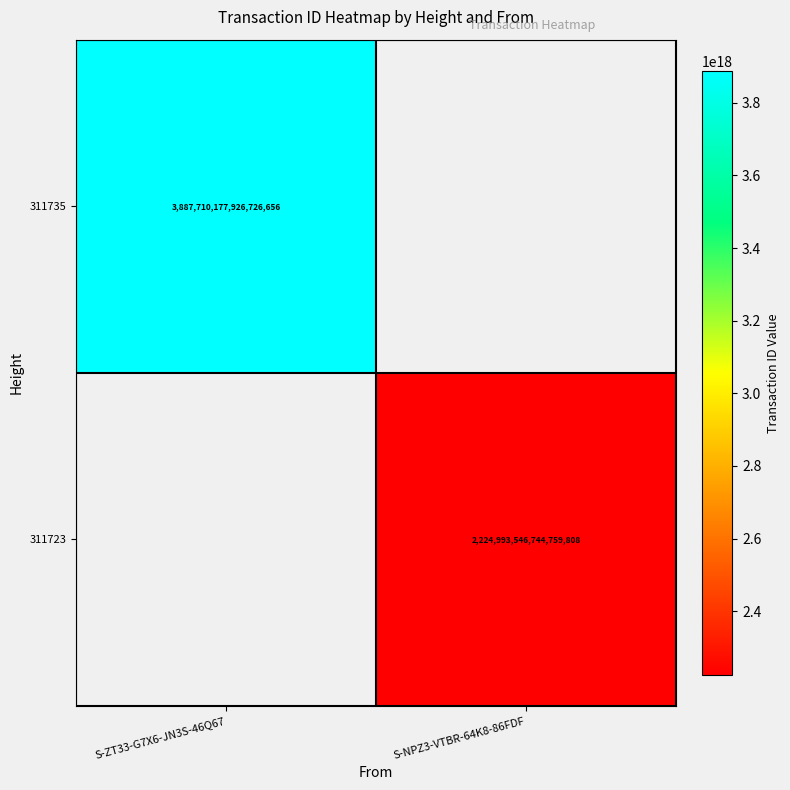

The 311723 series shows 803411968224523392 at S-NPZ3-VTBR-64K8-86FDF. True or false?

False